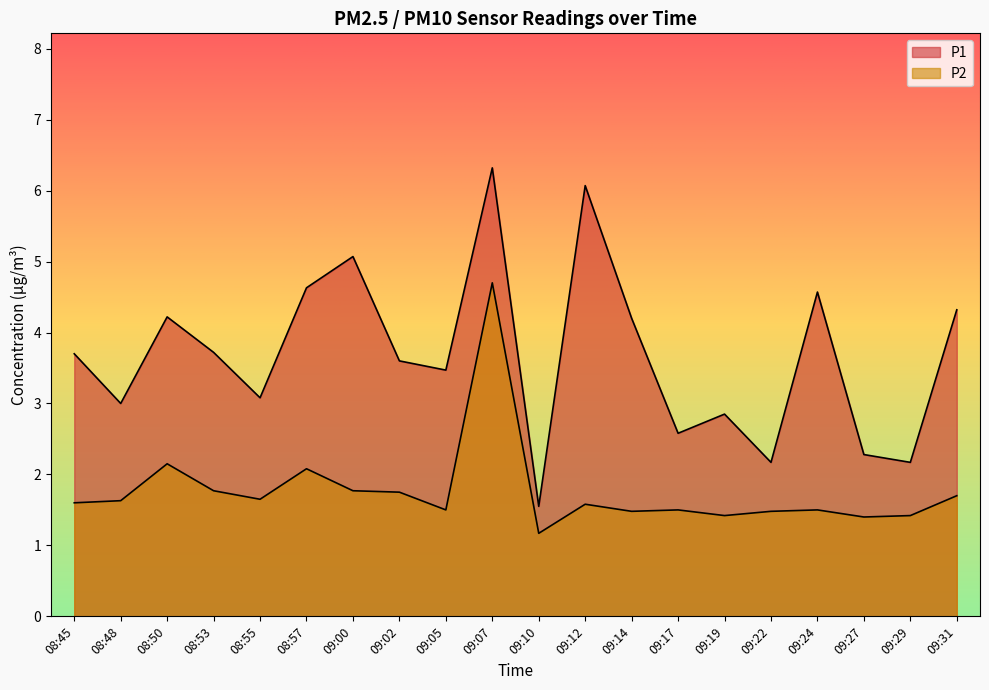

Rank the series by their maximum value, from lowest to highest.

P2, P1